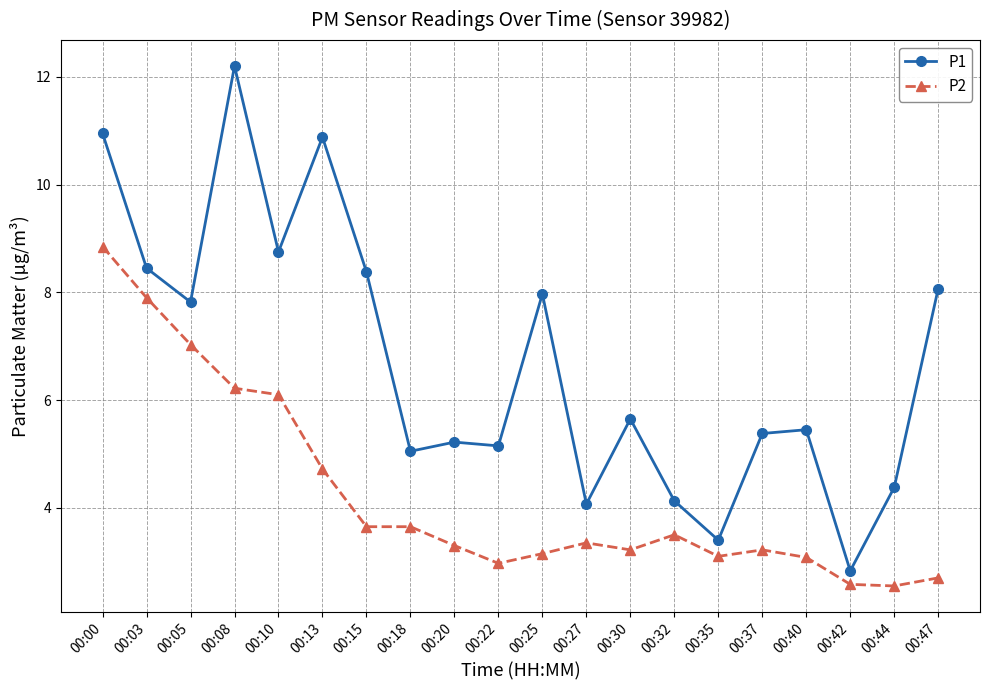

The P2 series shows 3.1 at 00:35. True or false?

True